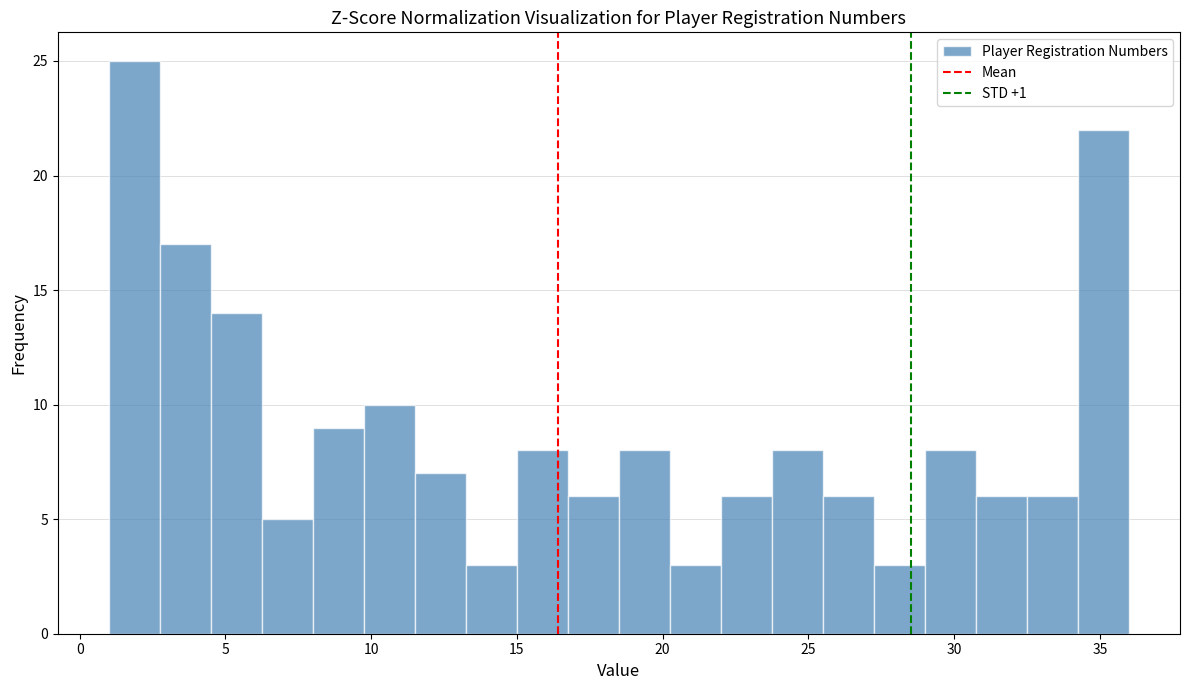

Around what value on the x-axis is the tallest bar? Give the approximate position of its centre, as read against the axis.

2.0